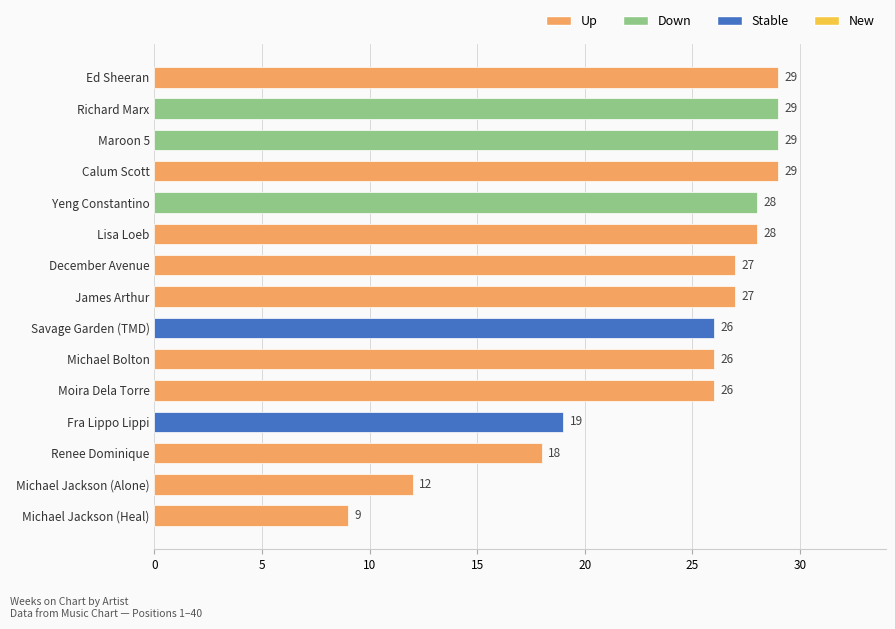

What is the average value?

24